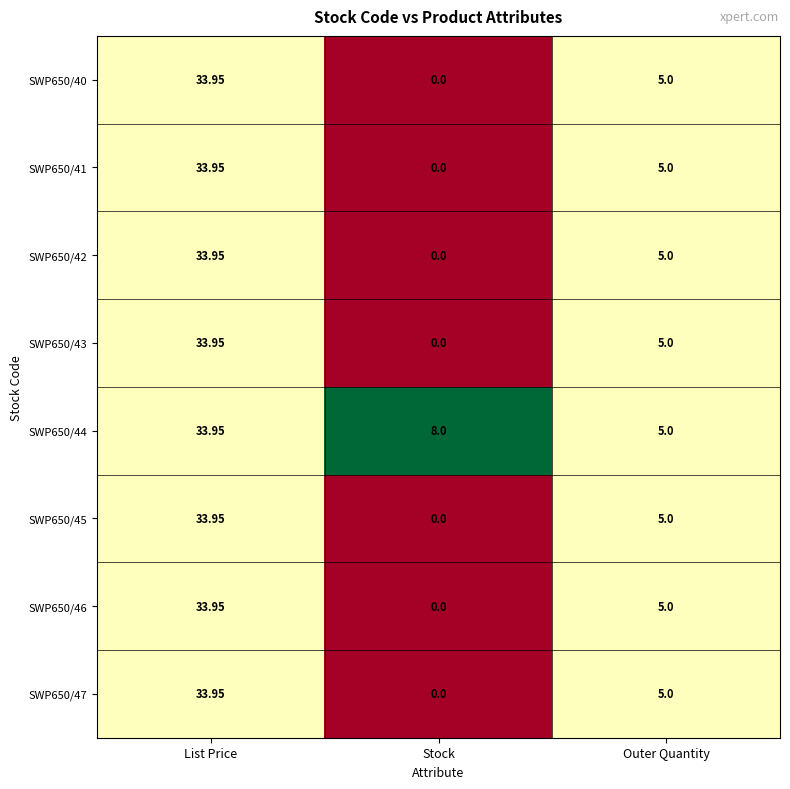

Which category has the lowest value across all series?

Stock